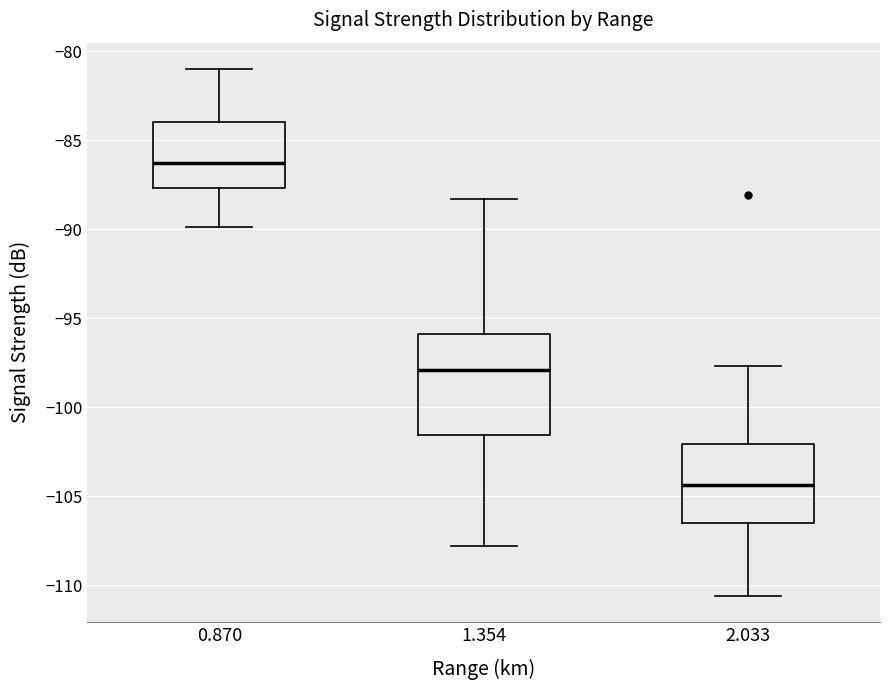

Reading left to right, transcribe this box plot: for each box, give where its median line is, the range the box spans, and where its two whiskers end, as read against the y-axis. The values are not printed on the chart, so give them approximately, as read against the axis.

0.870: median -86.5, box -87.5 to -84.0, whiskers -90.0 to -81.0
1.354: median -98.0, box -101.5 to -96.0, whiskers -108.0 to -88.5
2.033: median -104.5, box -106.5 to -102.0, whiskers -110.5 to -97.5